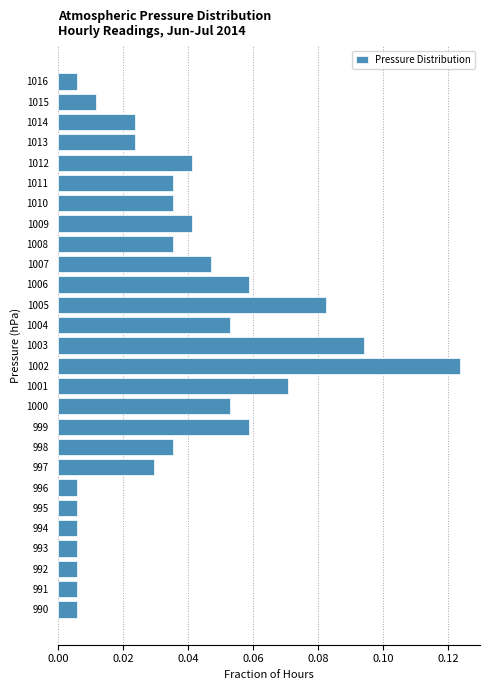

Which label corresponds to the largest value in the chart?

1002